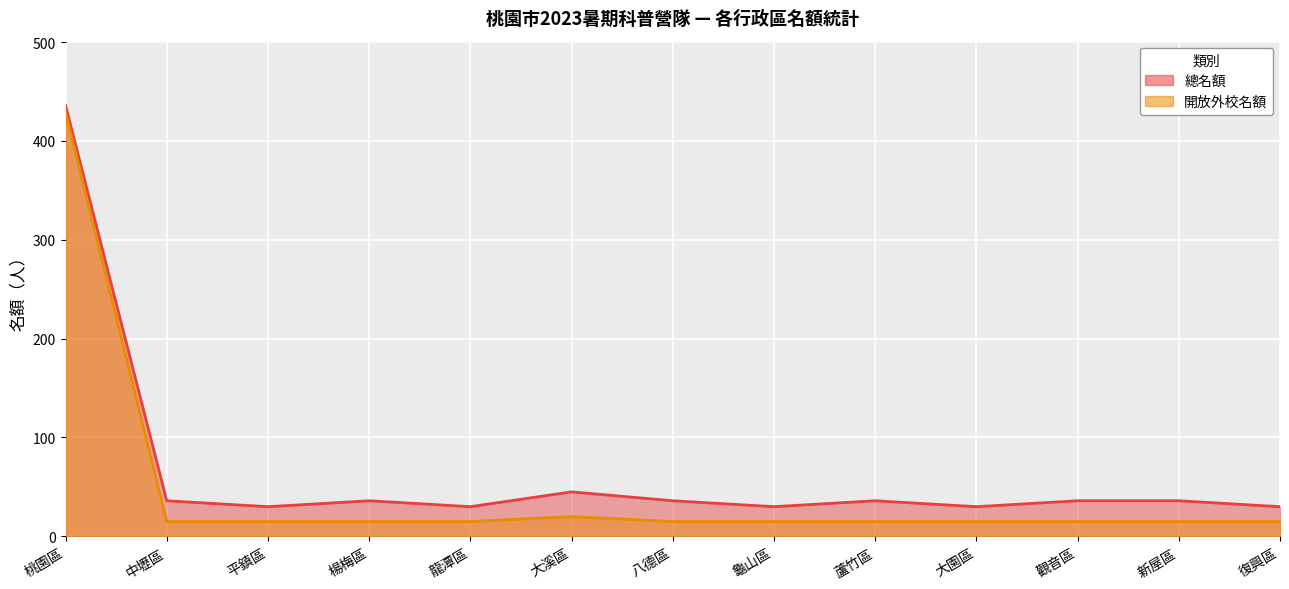

Which series has the widest spread of values?

開放外校名額